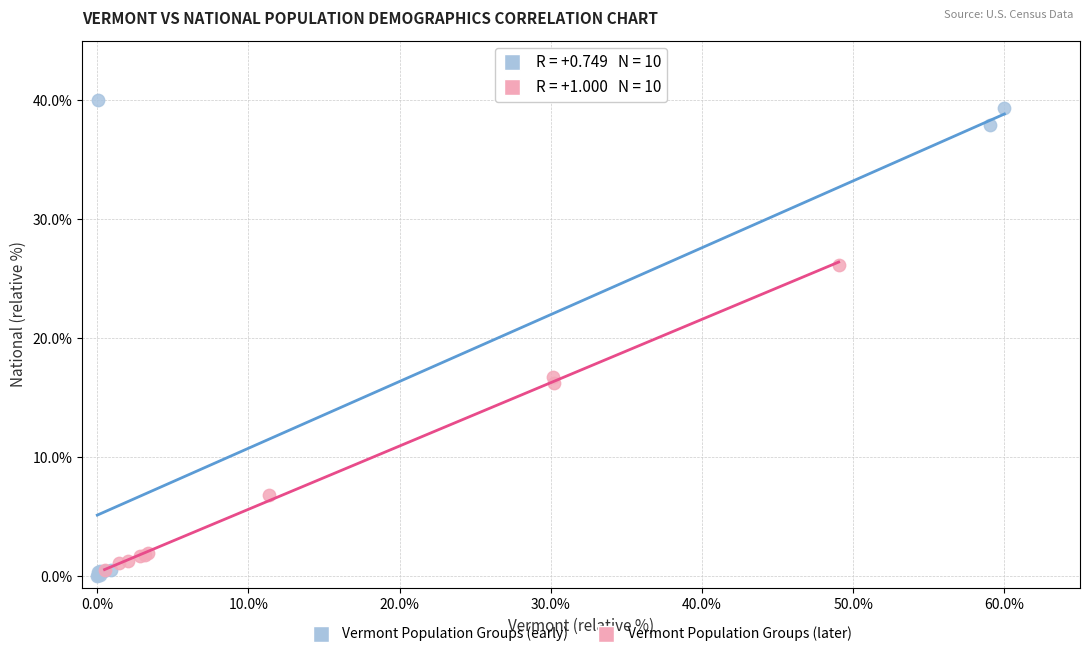

Which series has the widest spread of Y values?

Vermont Population Groups (early)